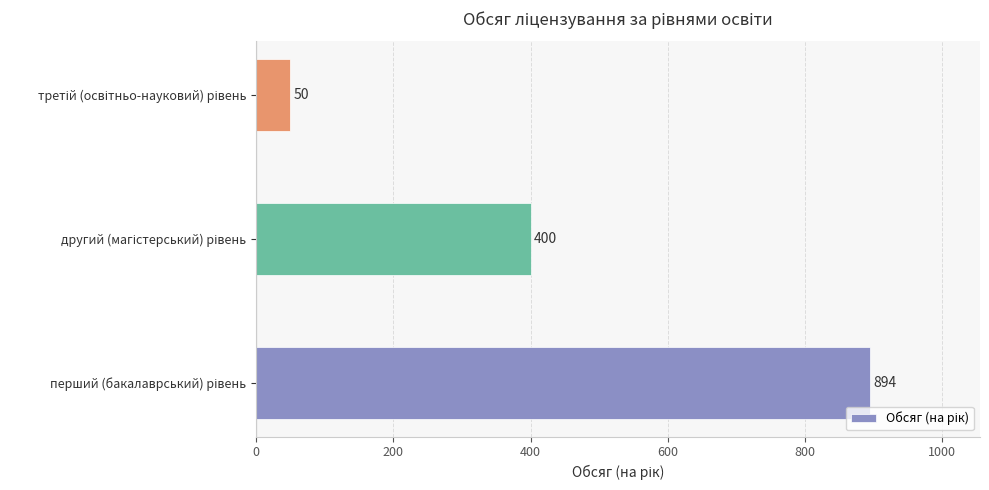

Count the values in the range 50 to 894.

3